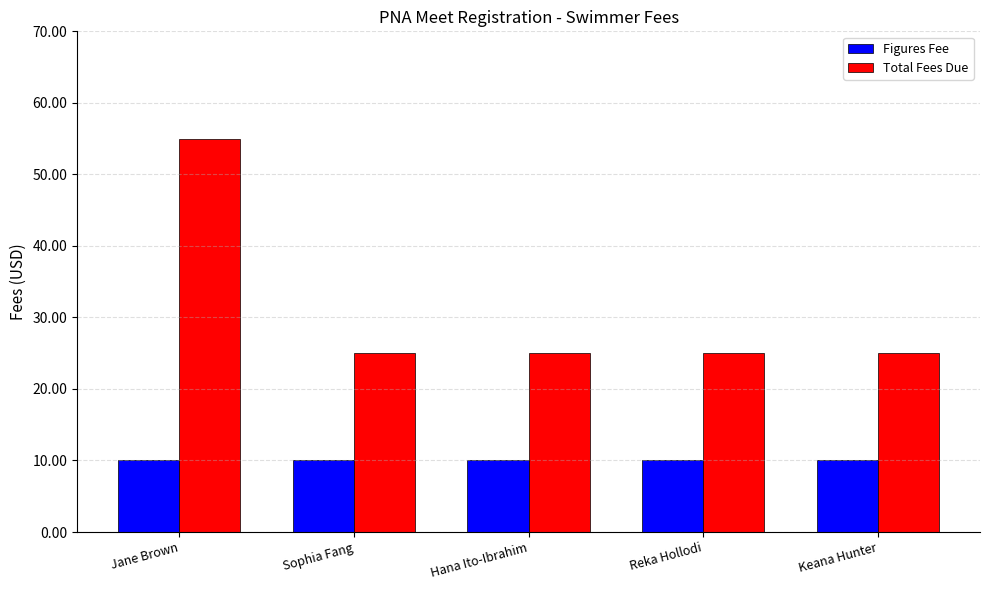

The Total Fees Due series shows 25 at Keana Hunter. True or false?

True